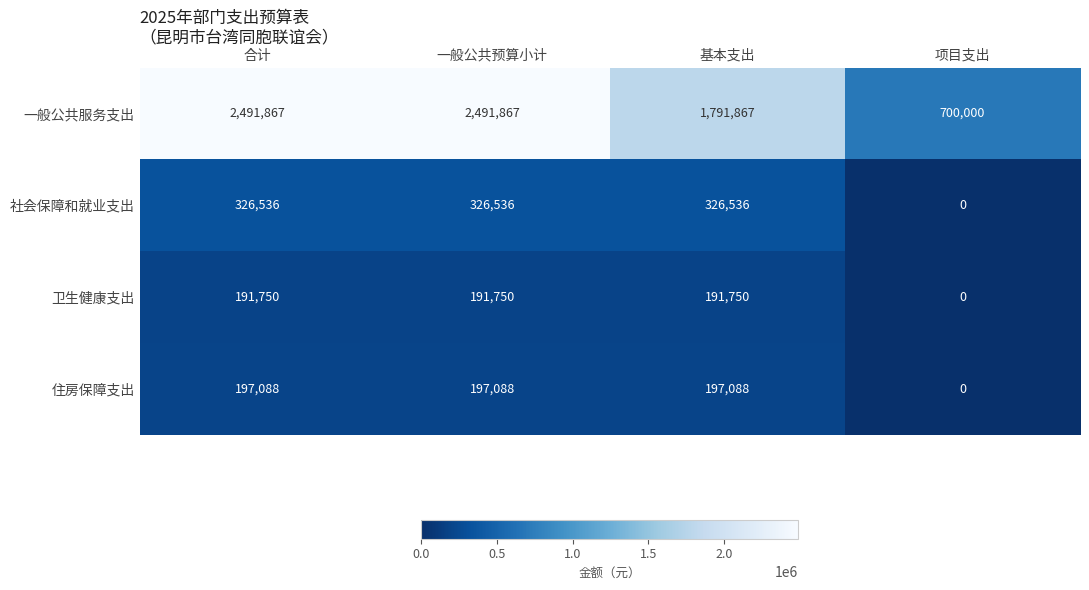

What is the total value across all series at 基本支出?

2507241